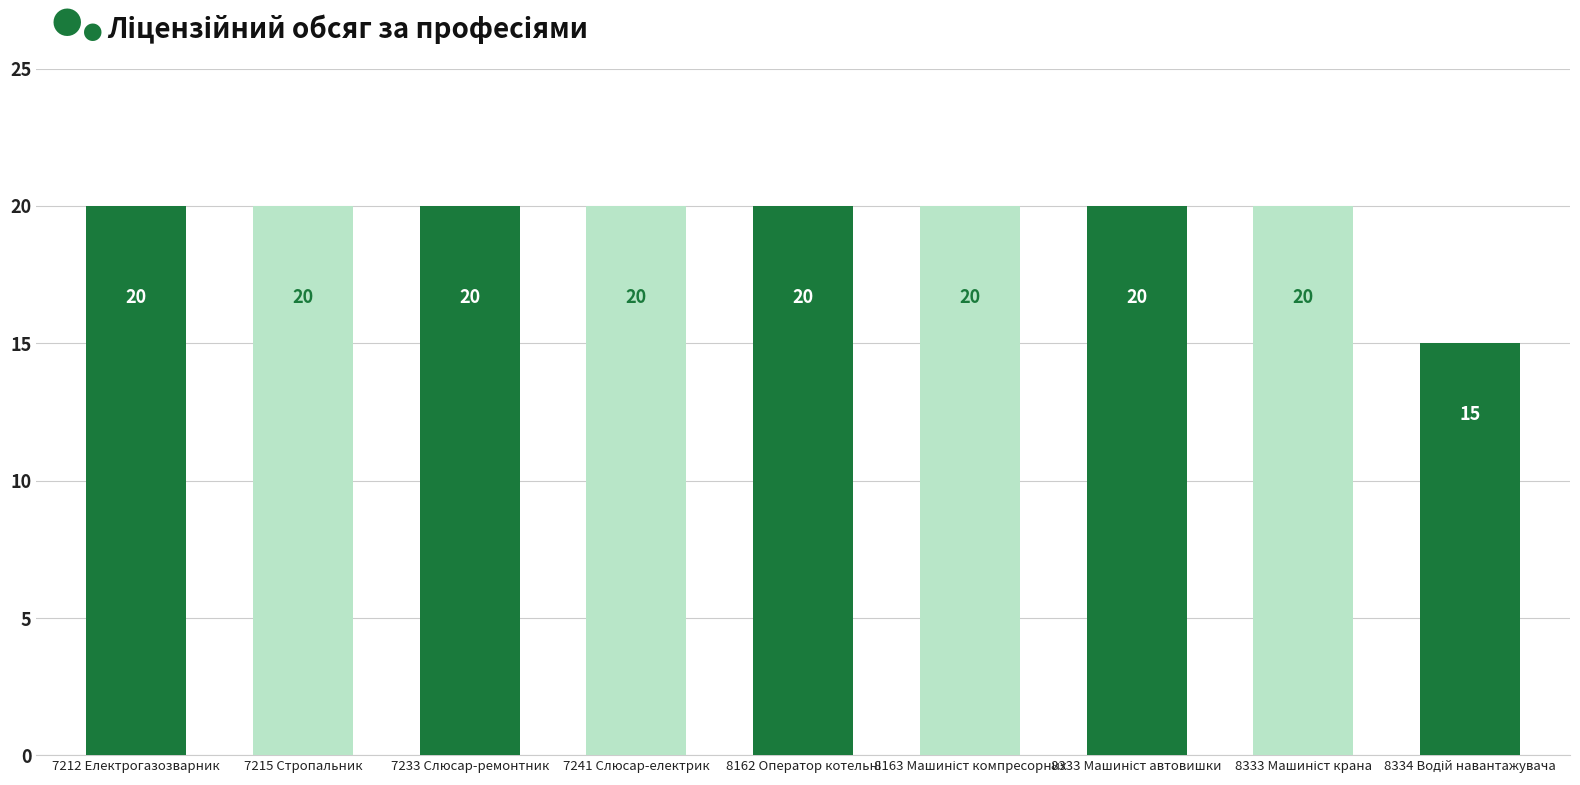

What is the label of the 6th bar from the right?

7241 Слюсар-електрик